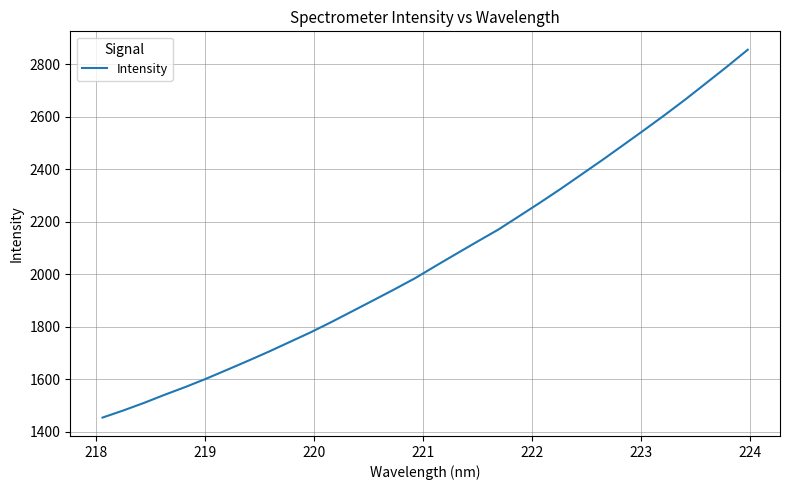

What is the smallest value displayed?

1454.1